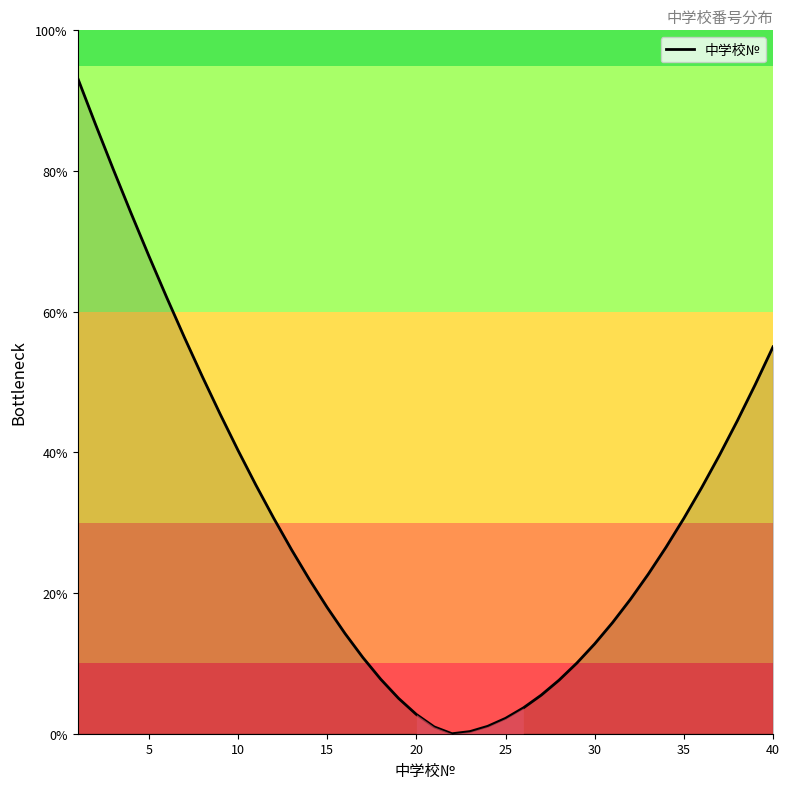

How many values are below 26?

20